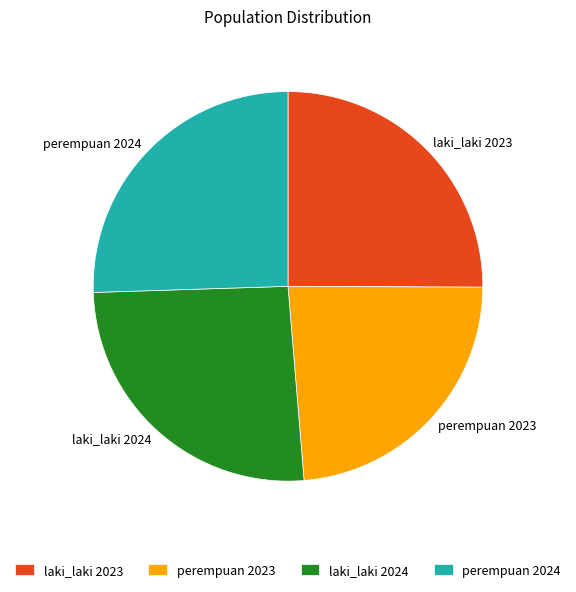

True or false: perempuan 2024 accounts for 26% of the total.

True